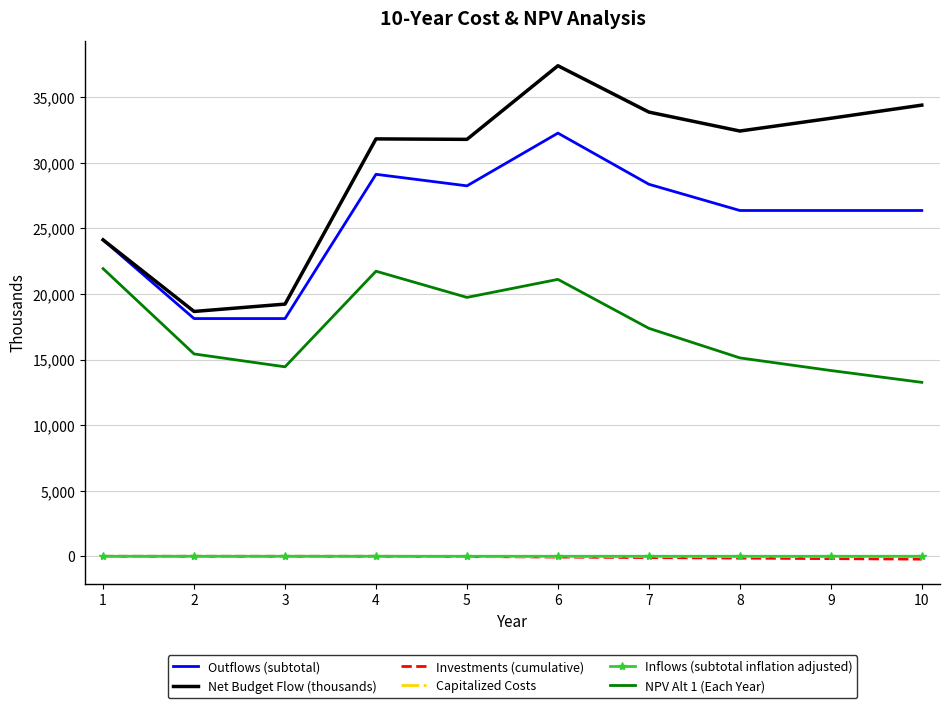

The Outflows (subtotal) series shows 8071.8 at 2. True or false?

False